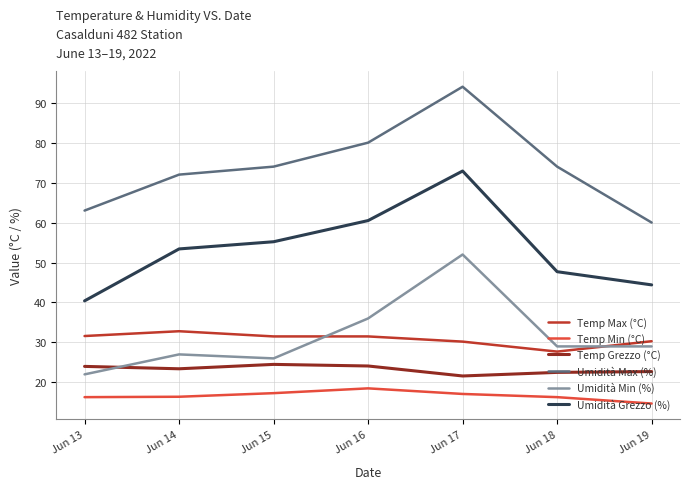

What is the difference between the highest and lowest values at Jun 16?

61.5